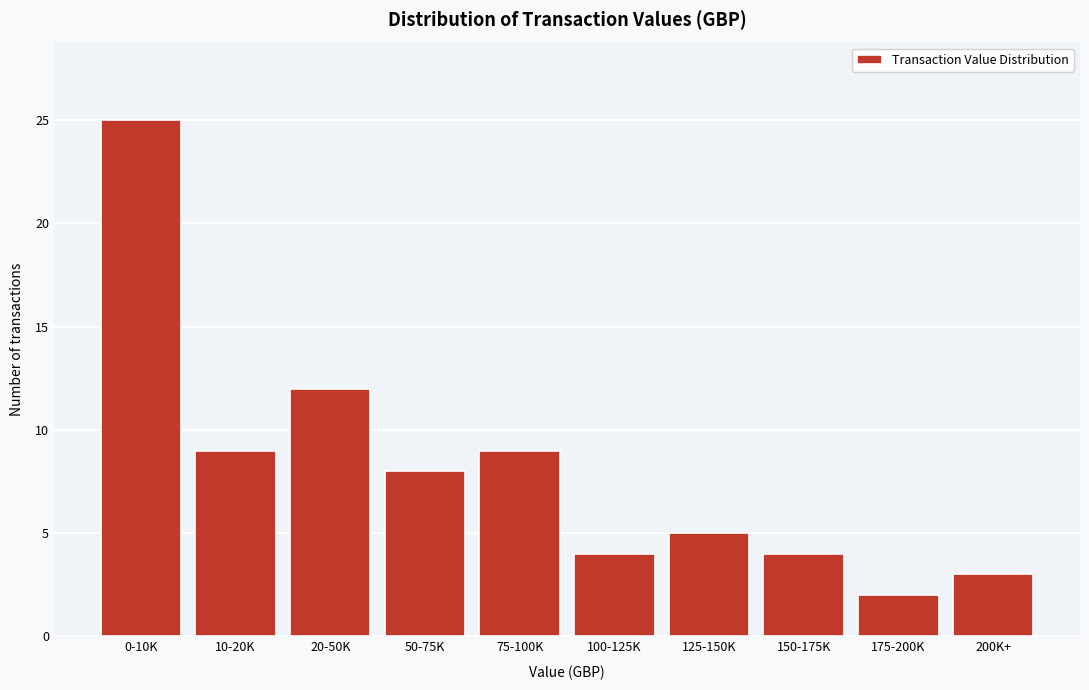

Reading right to left, what are all the values shown in this chart?

3	2	4	5	4	9	8	12	9	25